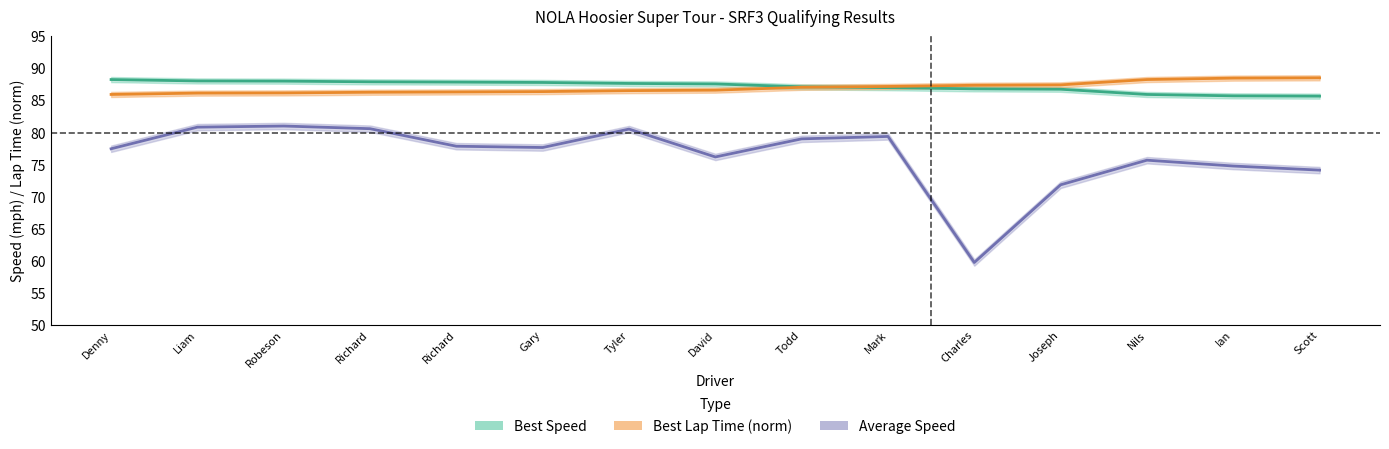

True or false: Best Speed and Average Speed intersect in this chart.

False